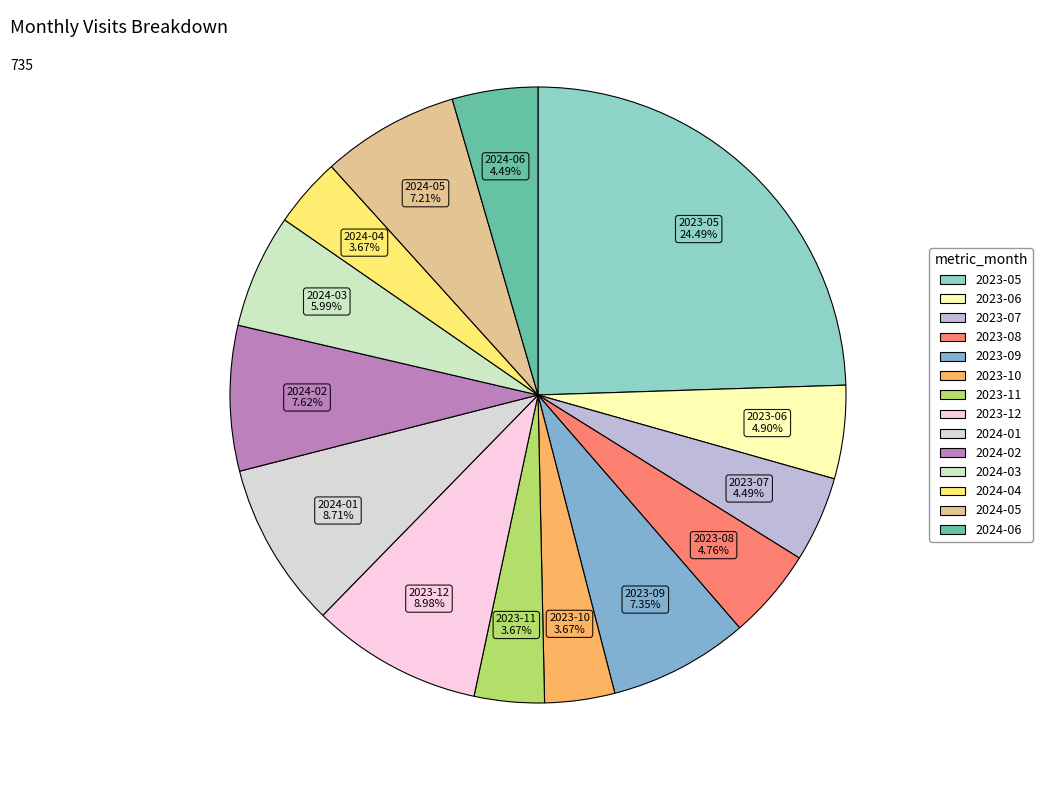

What is the ratio of the value at 2023-07 to the value at 2023-12?

0.5